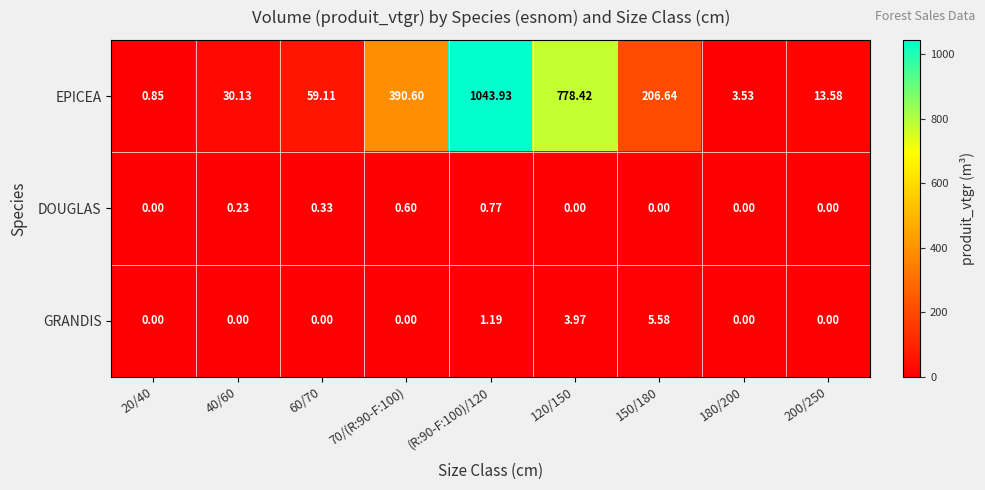

Rank the series at (R:90-F:100)/120 from lowest to highest value.

DOUGLAS, GRANDIS, EPICEA